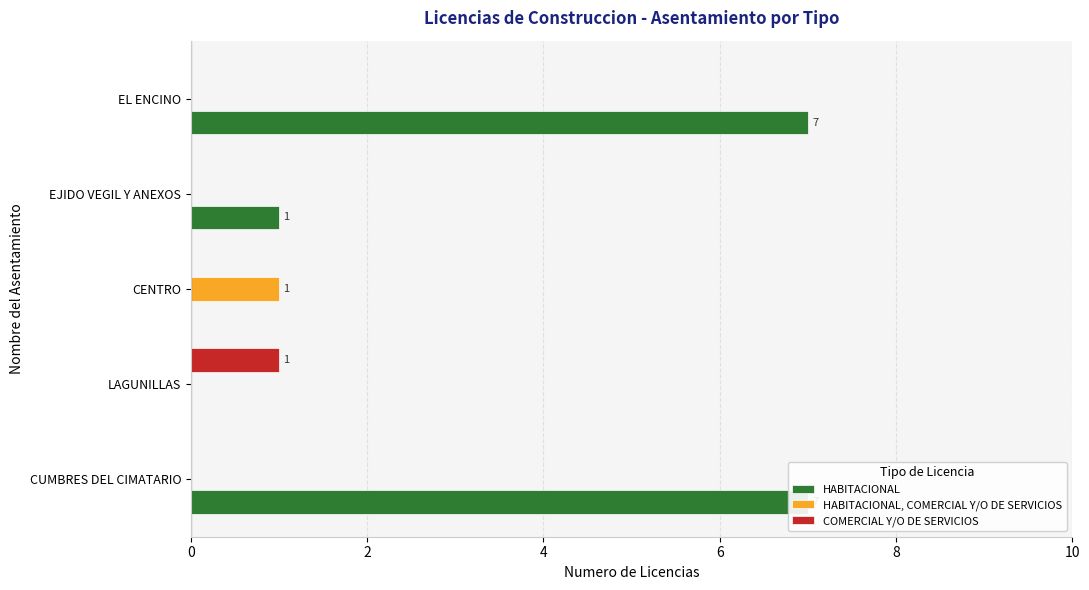

What is the total value across all series at 6?

1